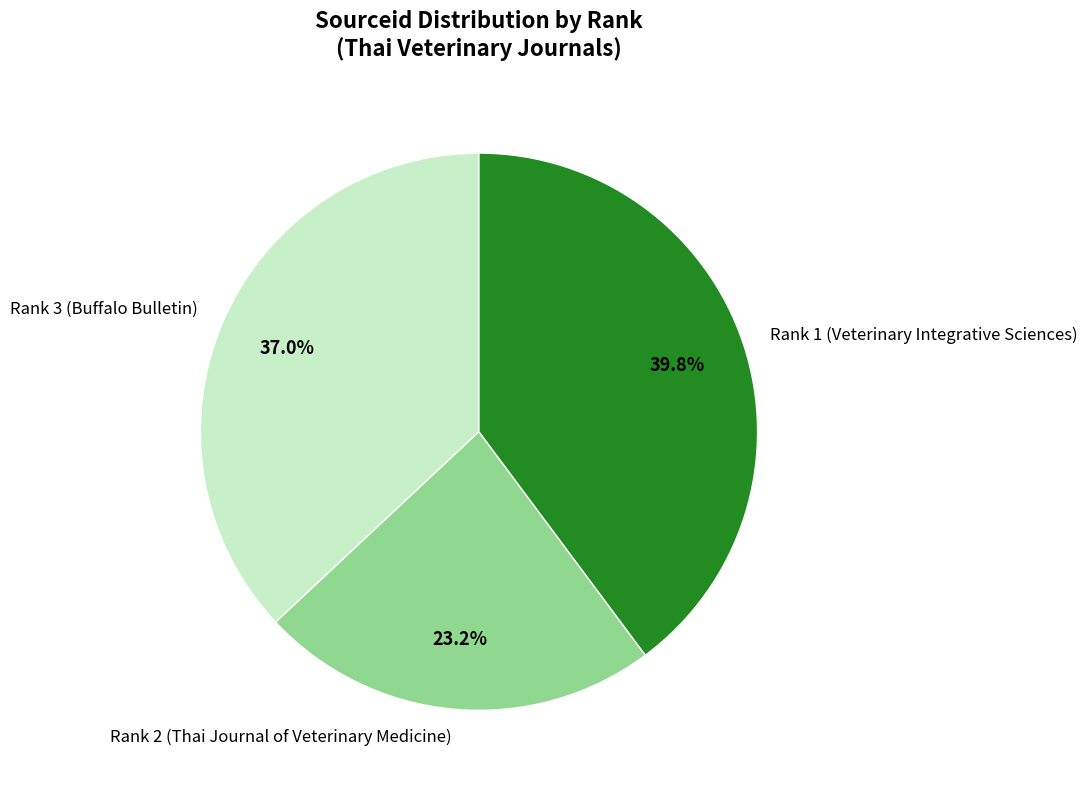

Does Rank 3 (Buffalo Bulletin) account for over 50% of the chart?

No